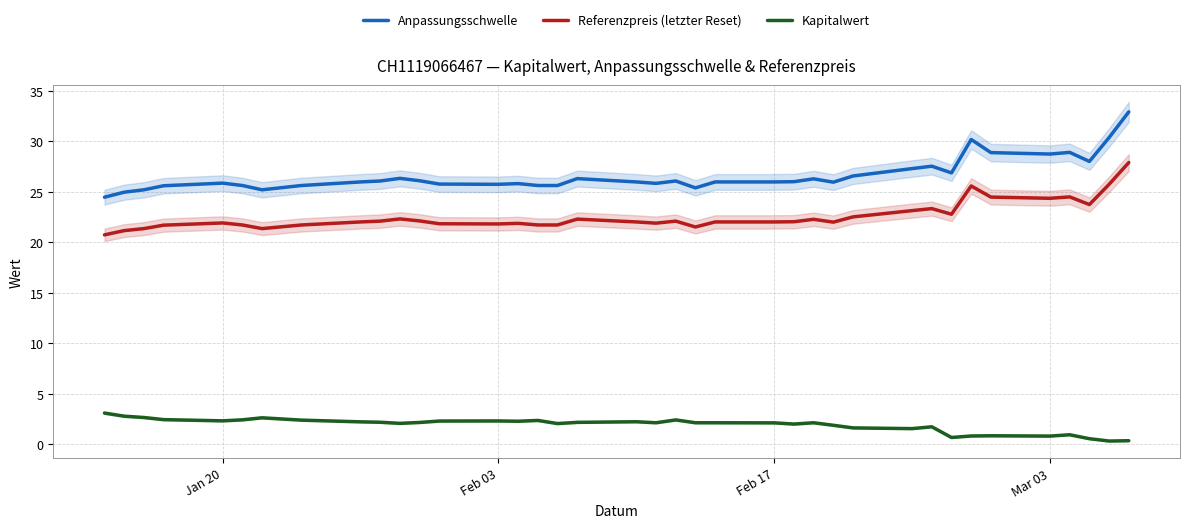

What is the difference between the maximum and minimum values in the Anpassungsschwelle series?

8.4